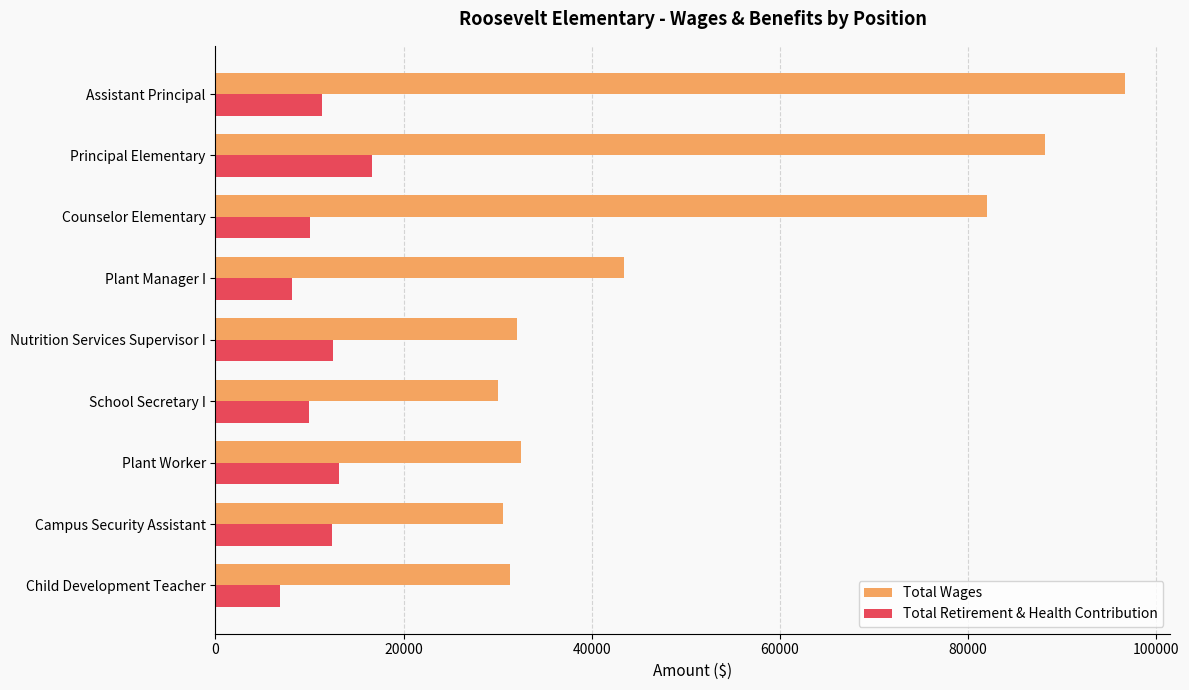

Which series has the largest range (max minus min)?

Total Wages